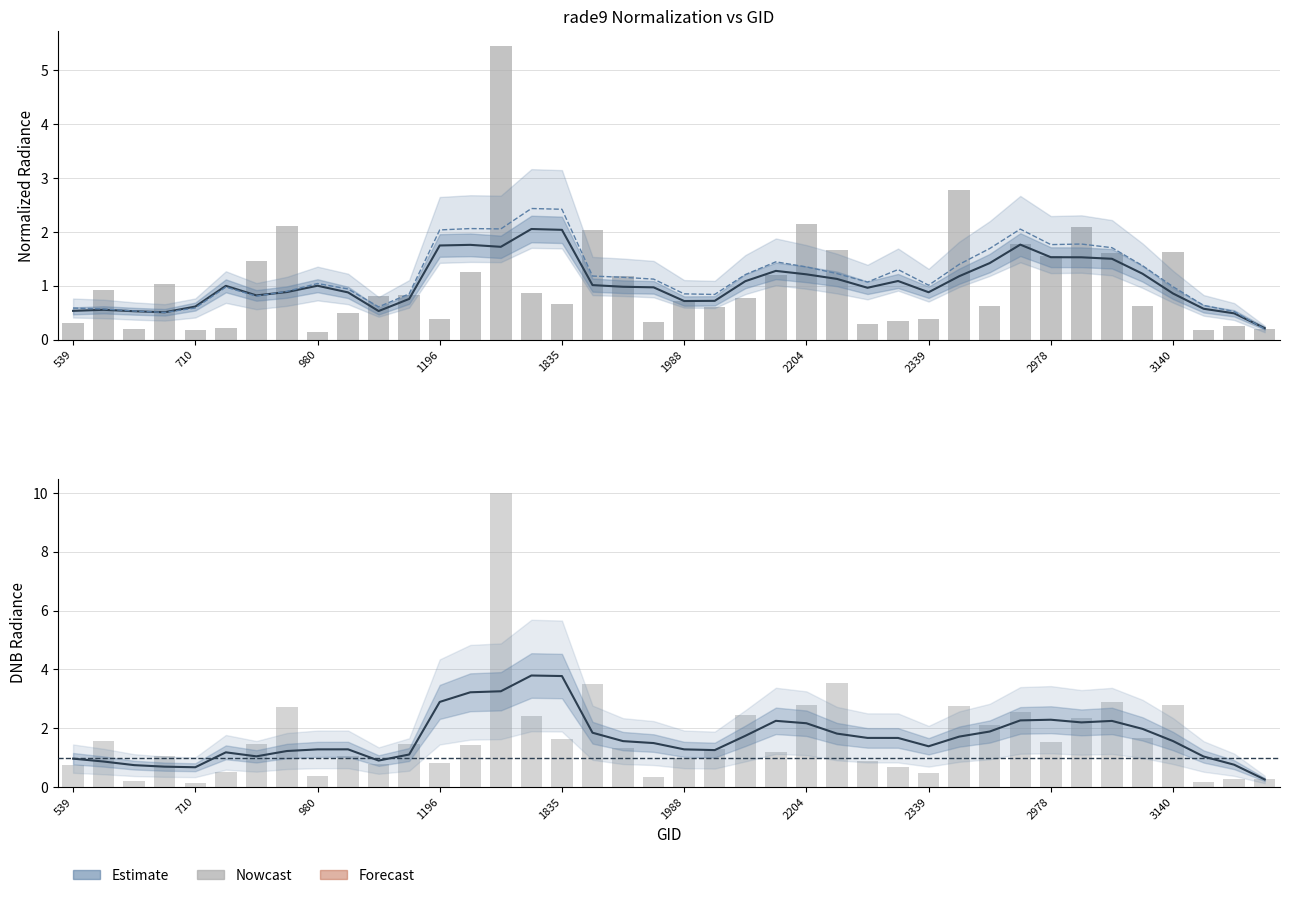

Is the value of dnbrad at 710 greater than the value of rade9_mult_nadir_norm at 27?

No